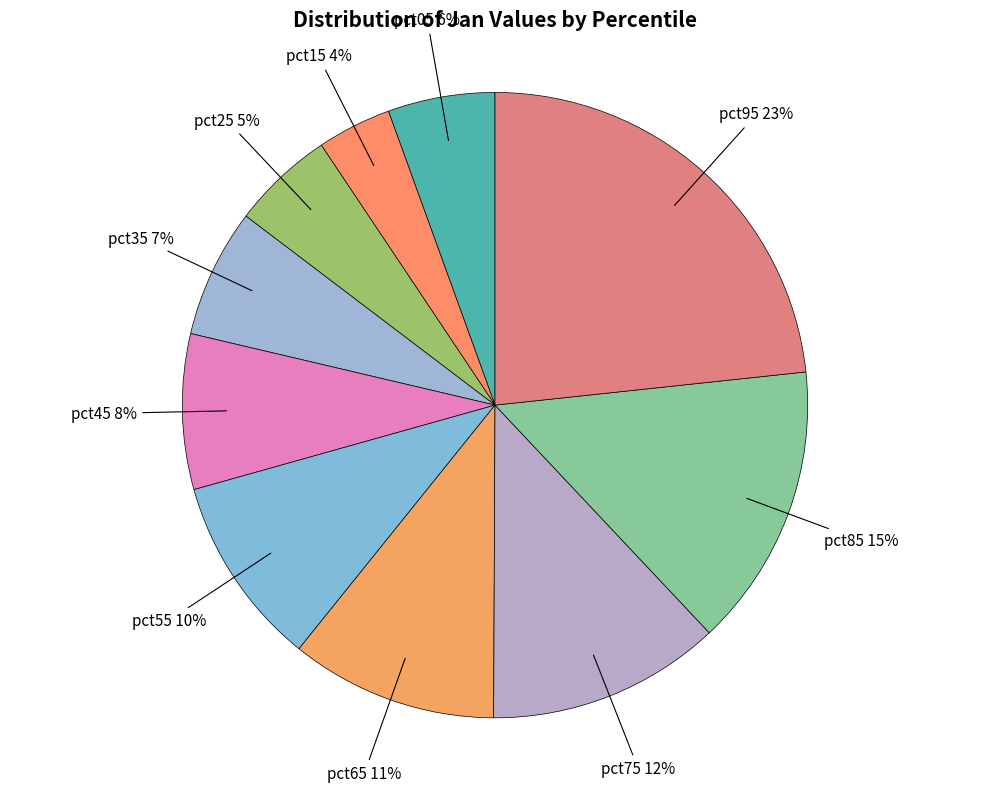

Is the sum of pct45 and pct15 greater than half?

No